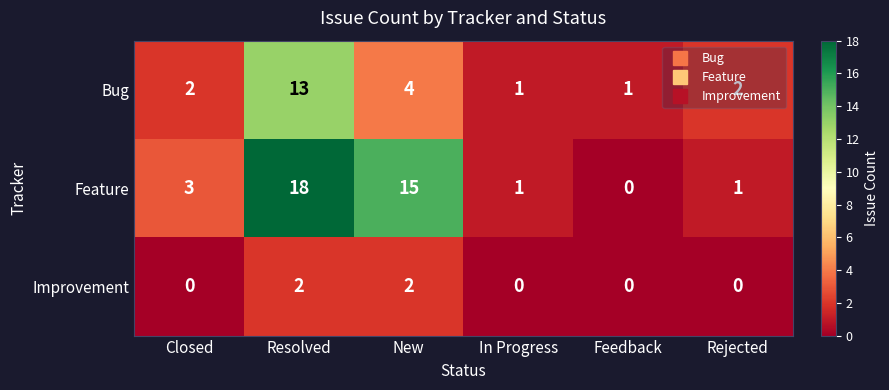

Is the value of Improvement at Closed greater than the value of Bug at Closed?

No